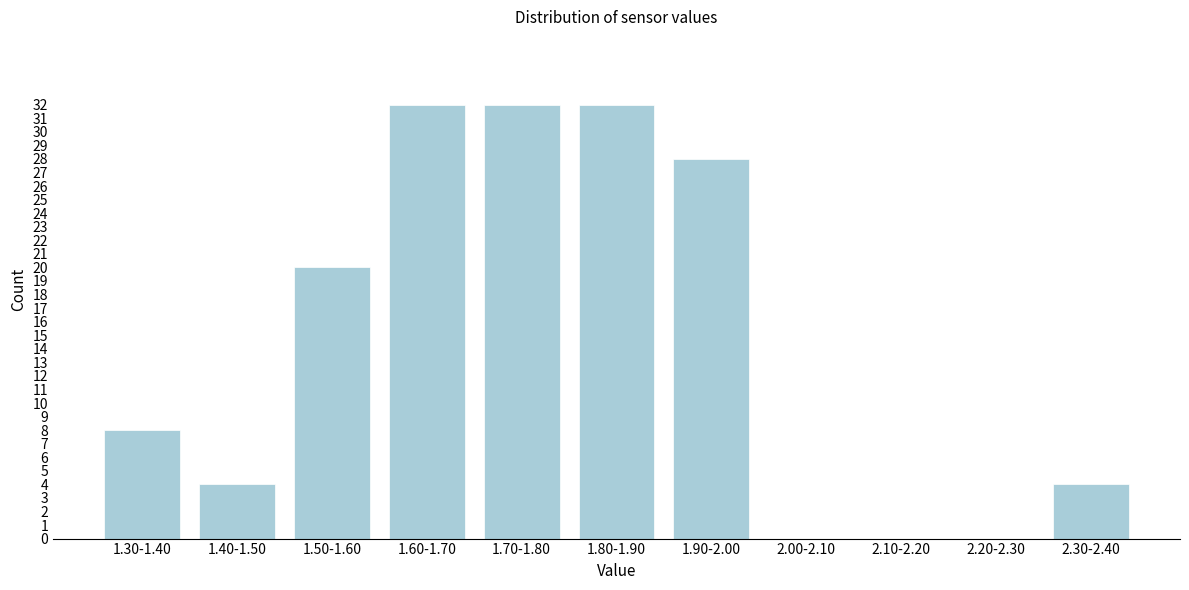

Reading left to right, extract all data points from this chart.

1.30-1.40=8	1.40-1.50=4	1.50-1.60=20	1.60-1.70=32	1.70-1.80=32	1.80-1.90=32	1.90-2.00=28	2.00-2.10=0	2.10-2.20=0	2.20-2.30=0	2.30-2.40=4